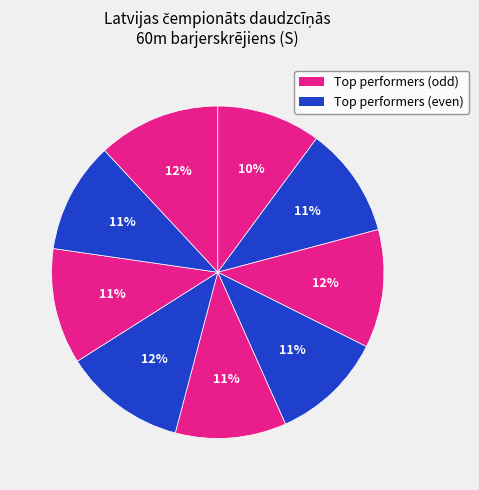

Count the number of slices in the pie.

9